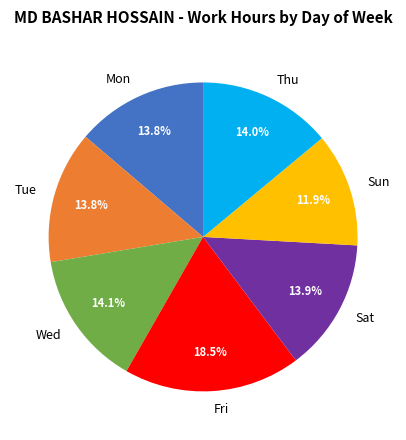

Does any single category account for the majority?

No